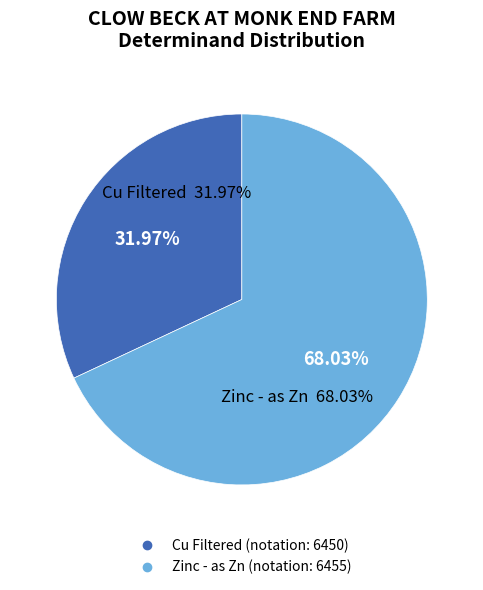

To the nearest percent, what is the difference between the Cu Filtered (6450) and Zinc - as Zn (6455) slice percentages?

36%